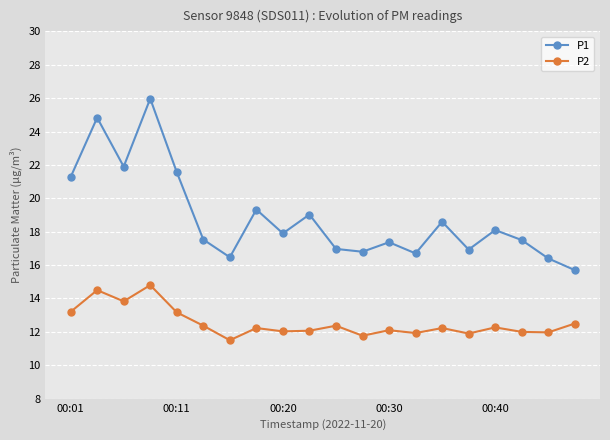

Rank the series by their maximum value, from highest to lowest.

P1, P2